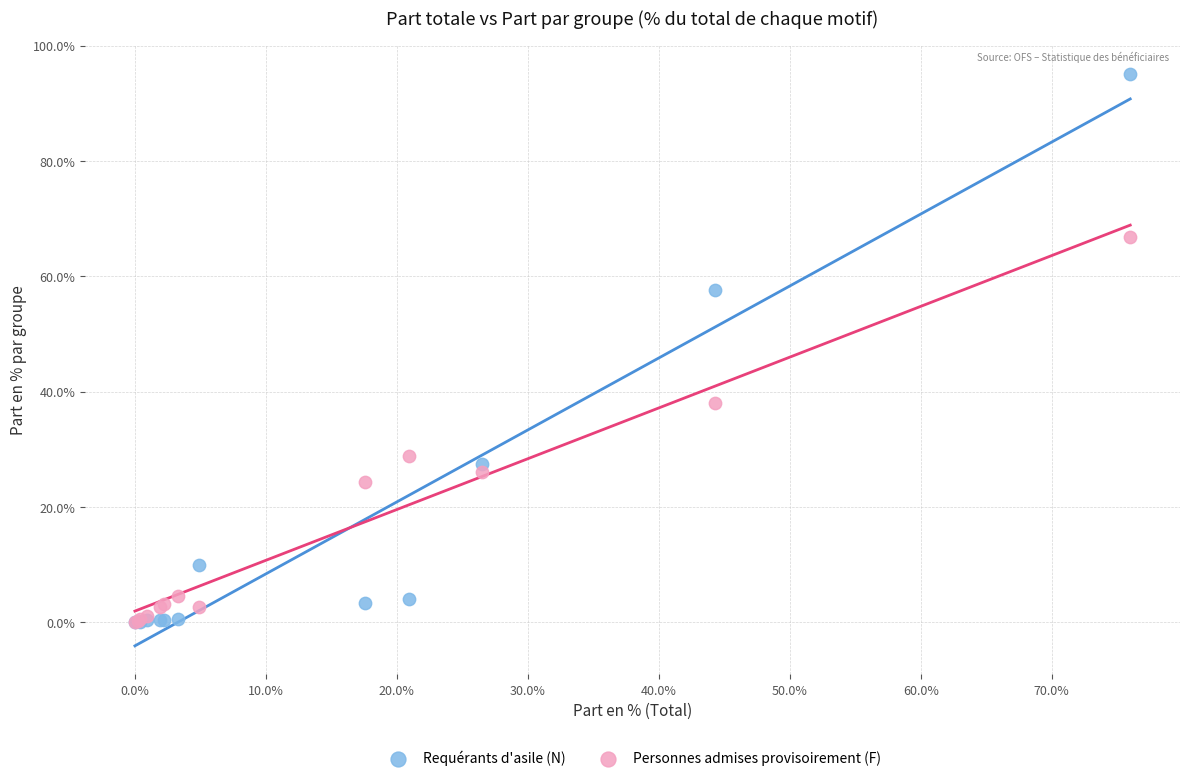

Which series has the largest Y range (max minus min)?

Requérants d'asile (N)